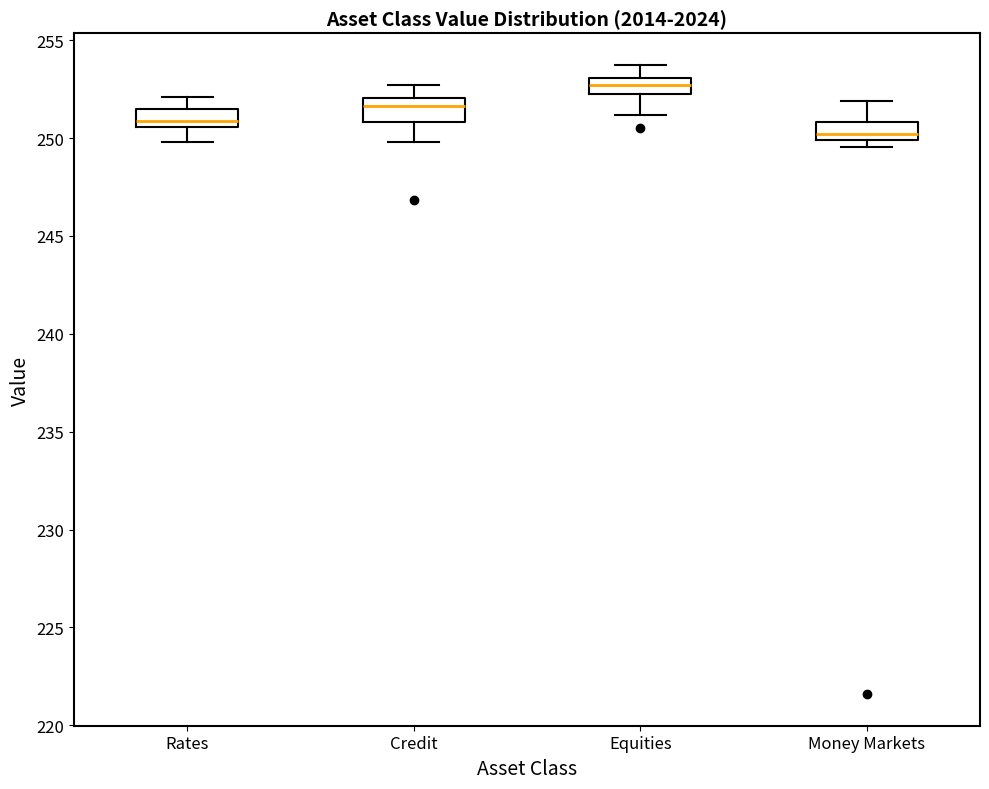

Where does the lower whisker of the box for Rates end on the y-axis? The values are not printed on the chart, so give them approximately, as read against the axis.

250.0